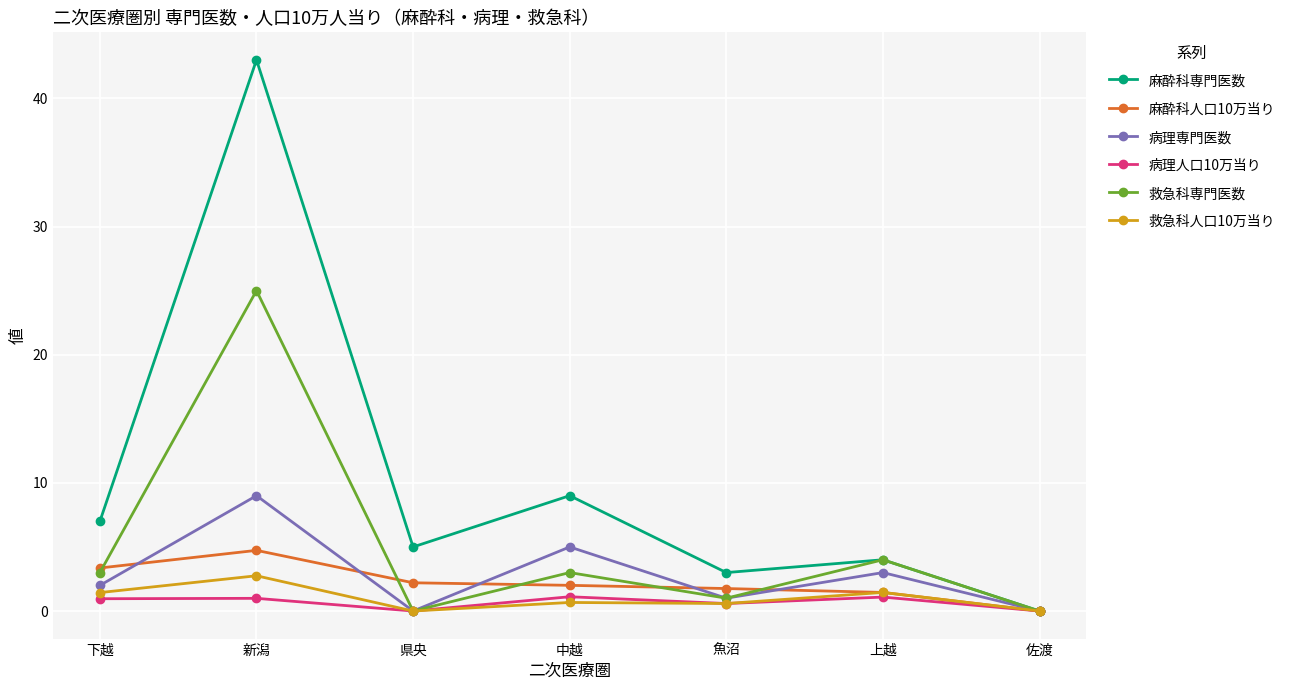

What are all the series names shown in the legend?

麻酔科専門医数, 麻酔科人口10万当り, 病理専門医数, 病理人口10万当り, 救急科専門医数, 救急科人口10万当り